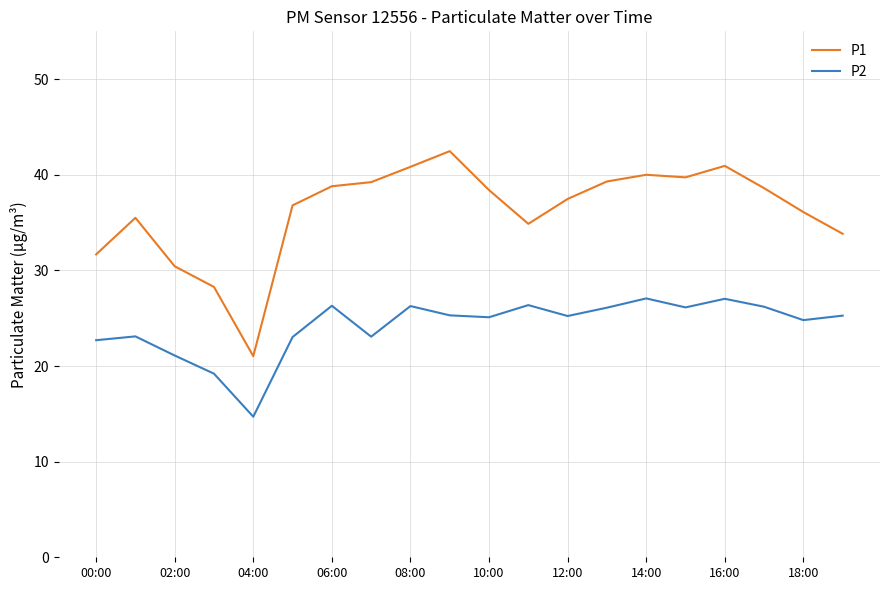

List the series in order of their overall mean, highest first.

P1, P2